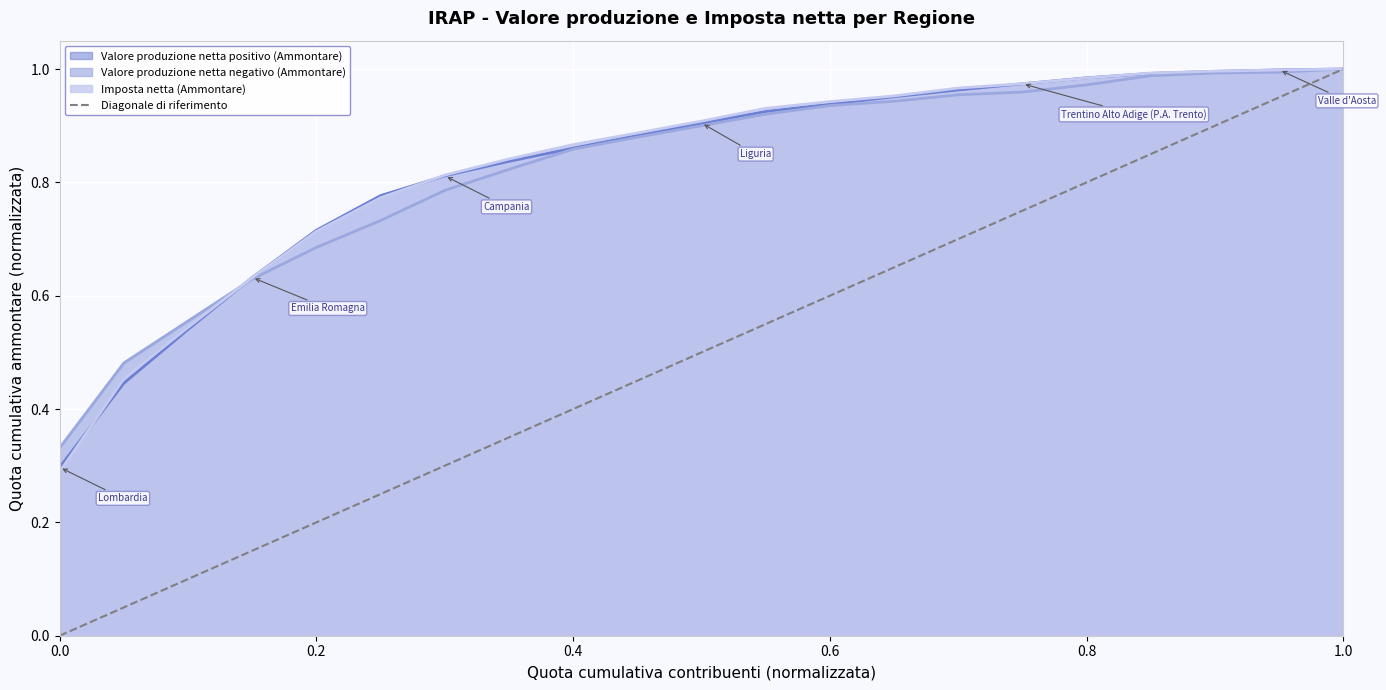

What is the maximum value shown in the chart?

1